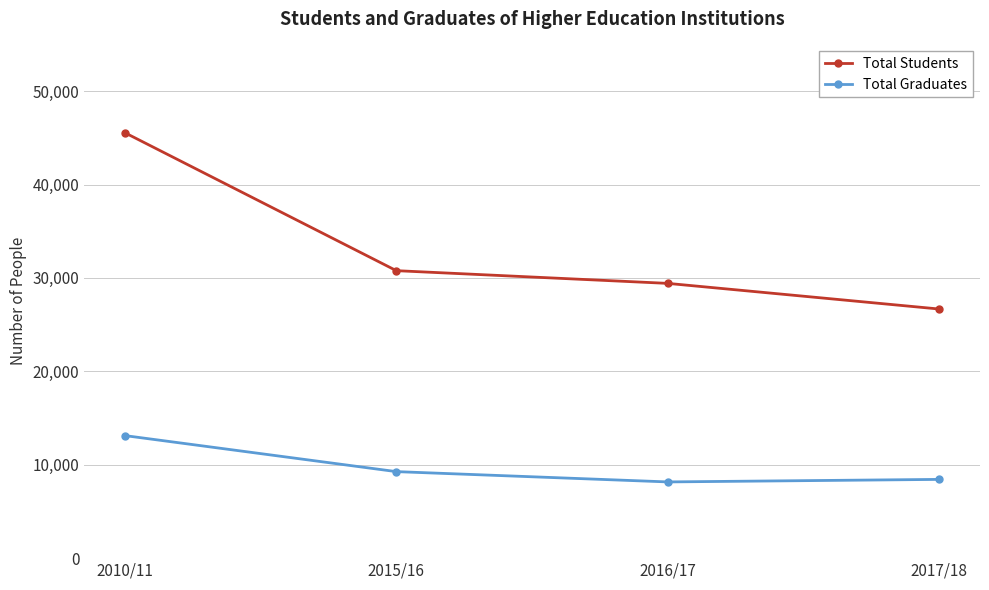

What is the difference between the highest and lowest values at 2015/16?

21516